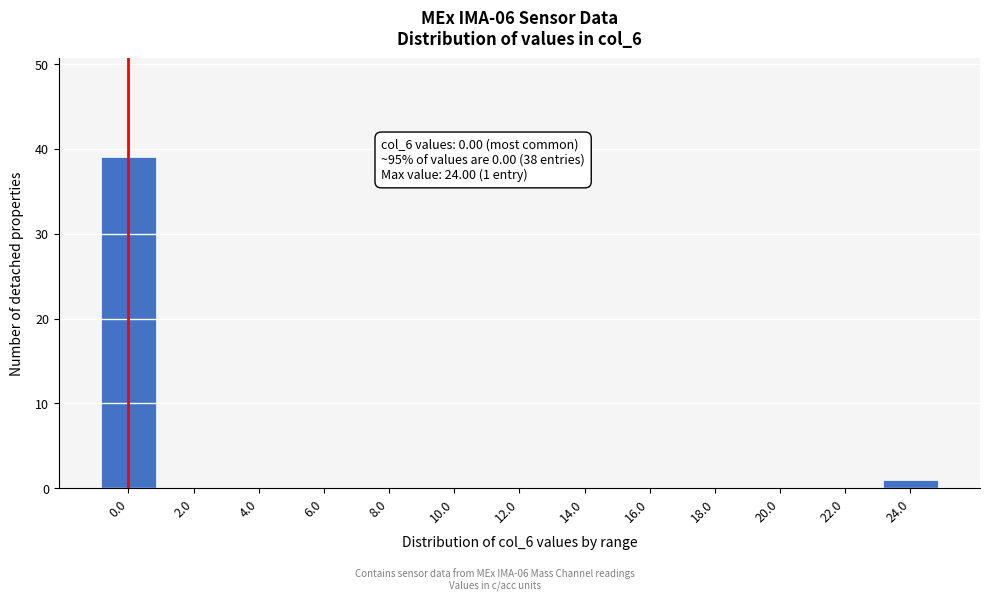

Reading left to right, what are all the values shown in this chart?

0.0=39	2.0=0	4.0=0	6.0=0	8.0=0	10.0=0	12.0=0	14.0=0	16.0=0	18.0=0	20.0=0	22.0=0	24.0=1